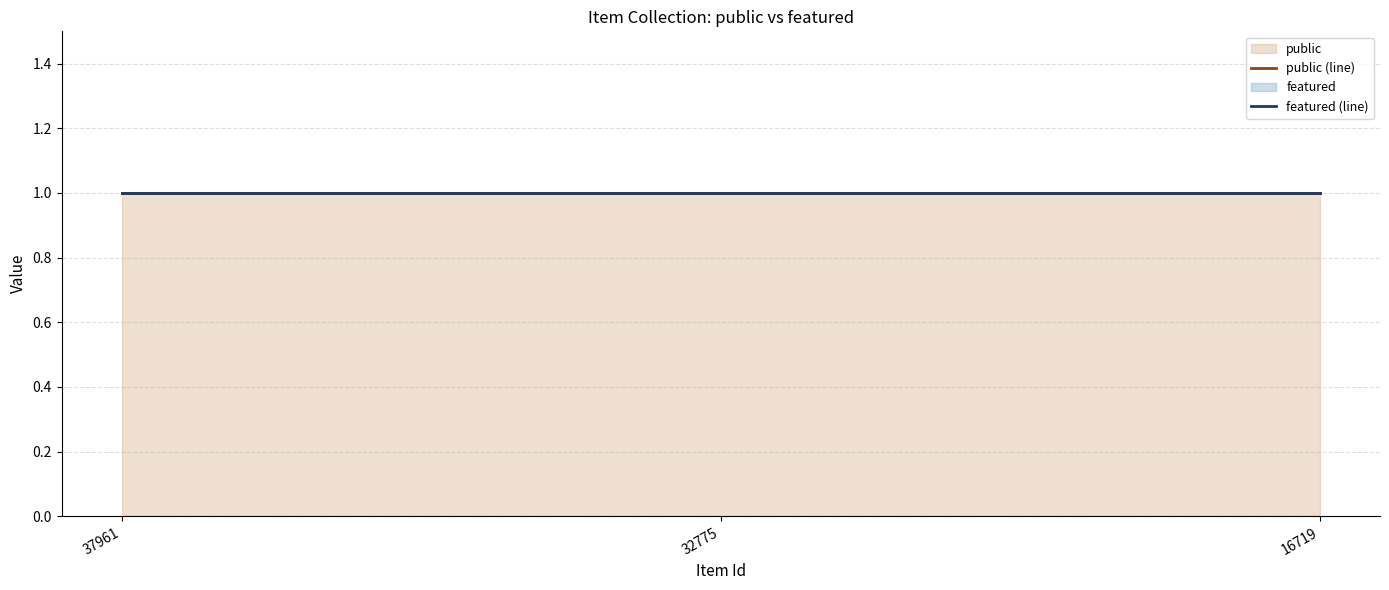

At which category is the sum across all series the highest?

37961